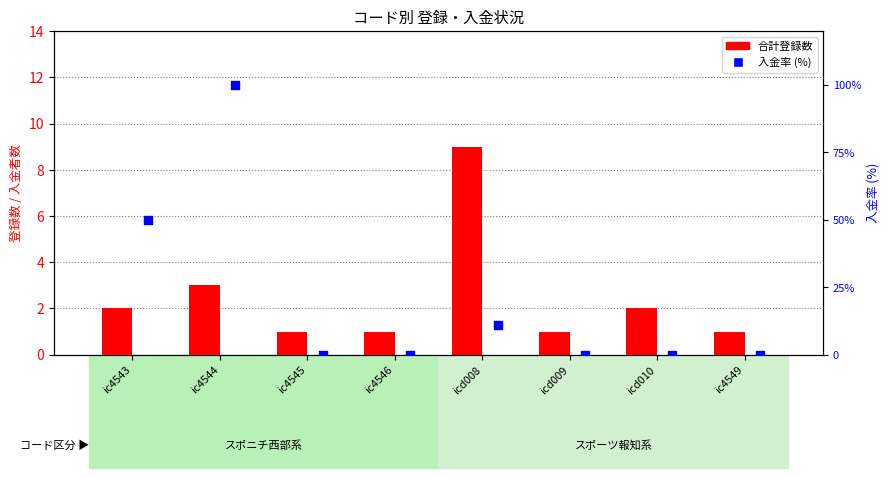

What is the total value across all series at icd008?

20.1